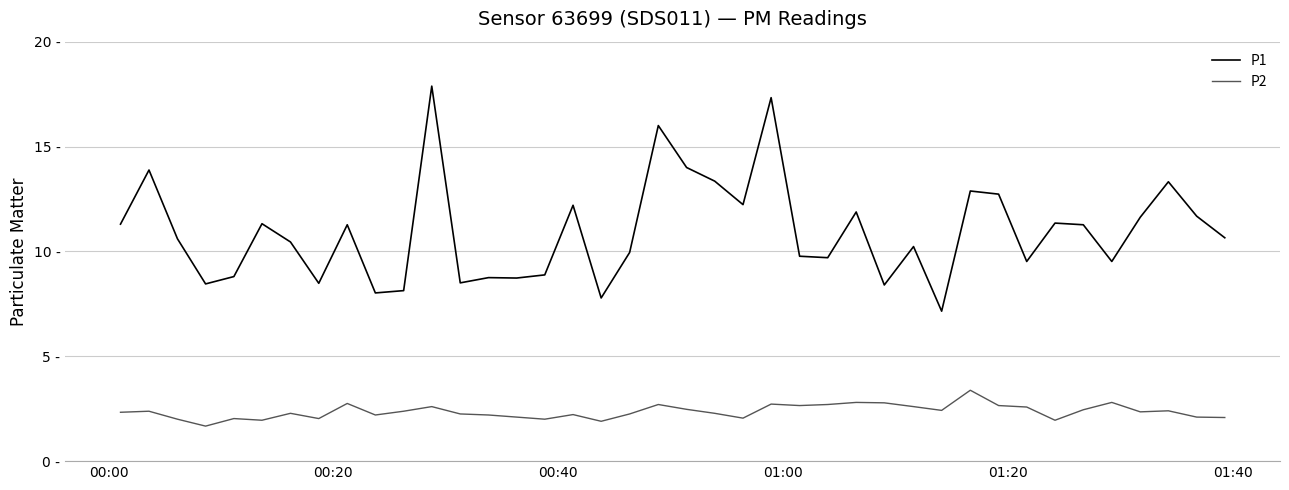

Does the chart display data point markers on the line(s)?

No